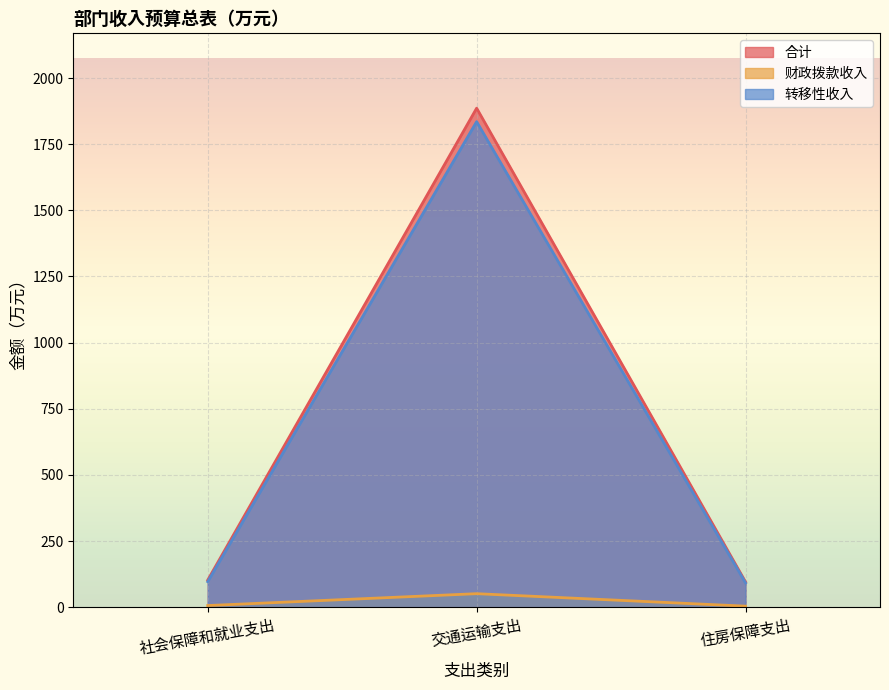

What is the label of the 2nd point from the left?

交通运输支出